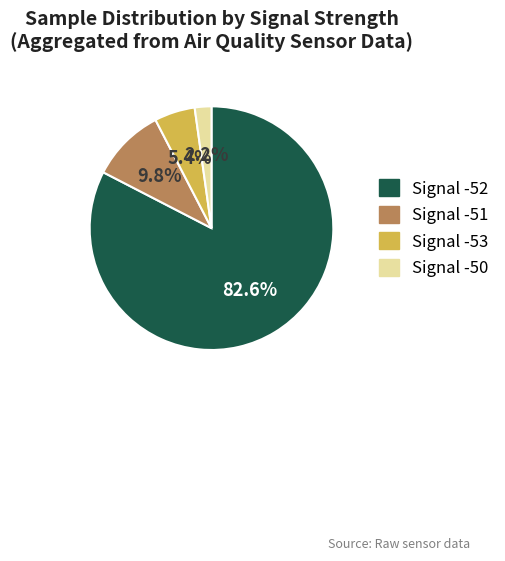

Between Signal -51 and Signal -50, which is larger?

Signal -51